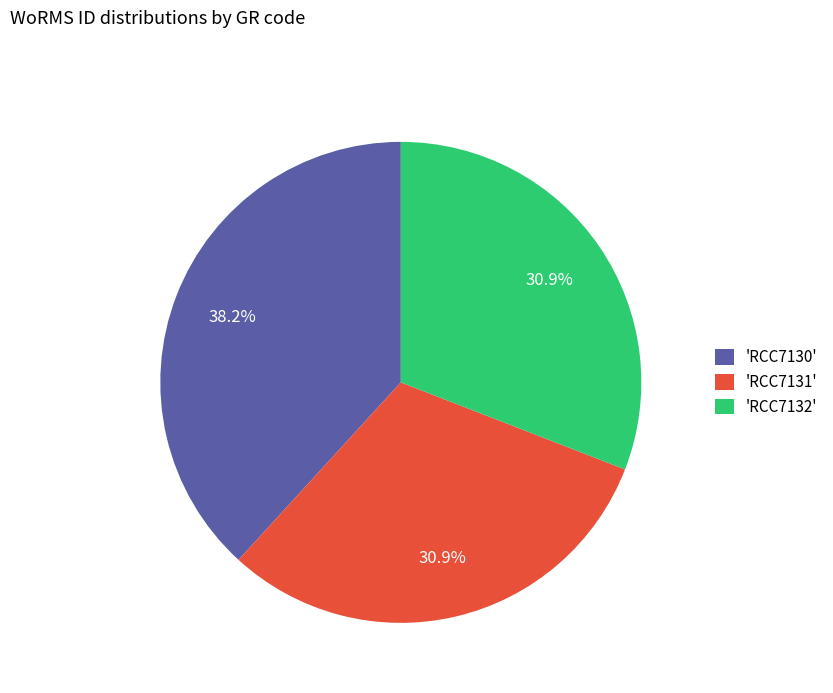

Which has a higher value, 'RCC7131' or 'RCC7130'?

'RCC7130'